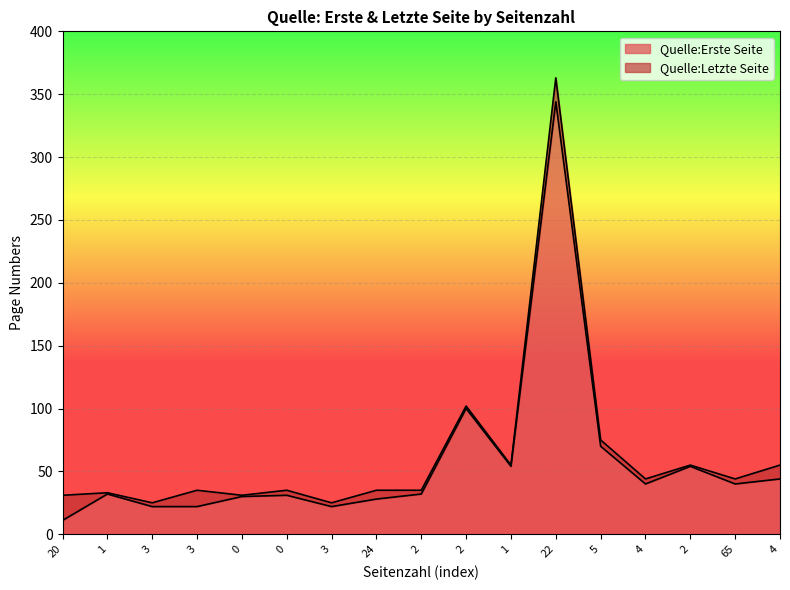

At which category does Quelle:Letzte Seite reach its first local peak?

1